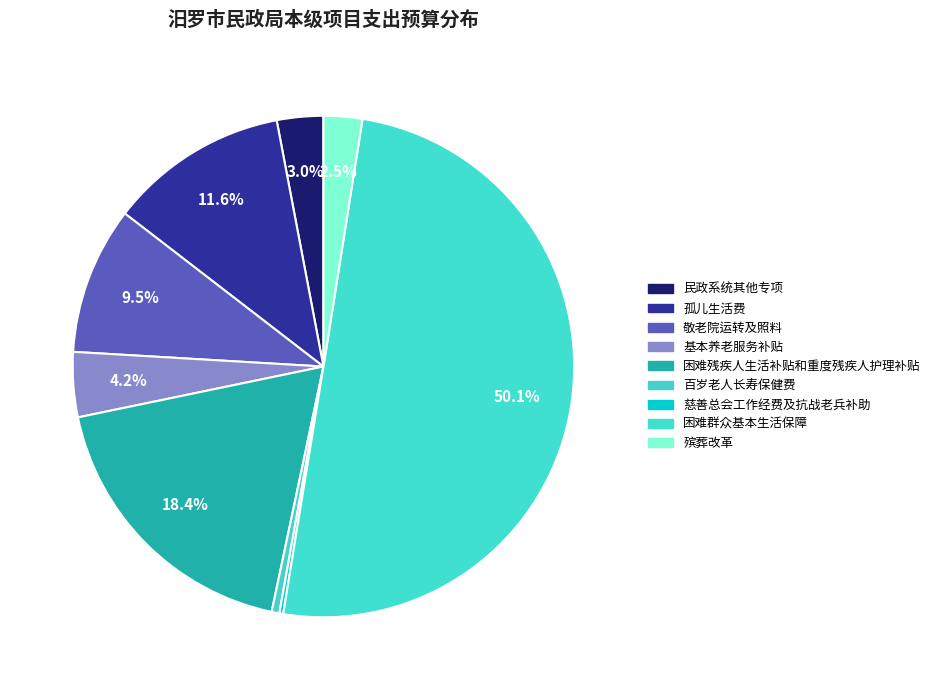

What percentage is the 困难残疾人生活补贴和重度残疾人护理补贴 slice, to the nearest percent?

18%